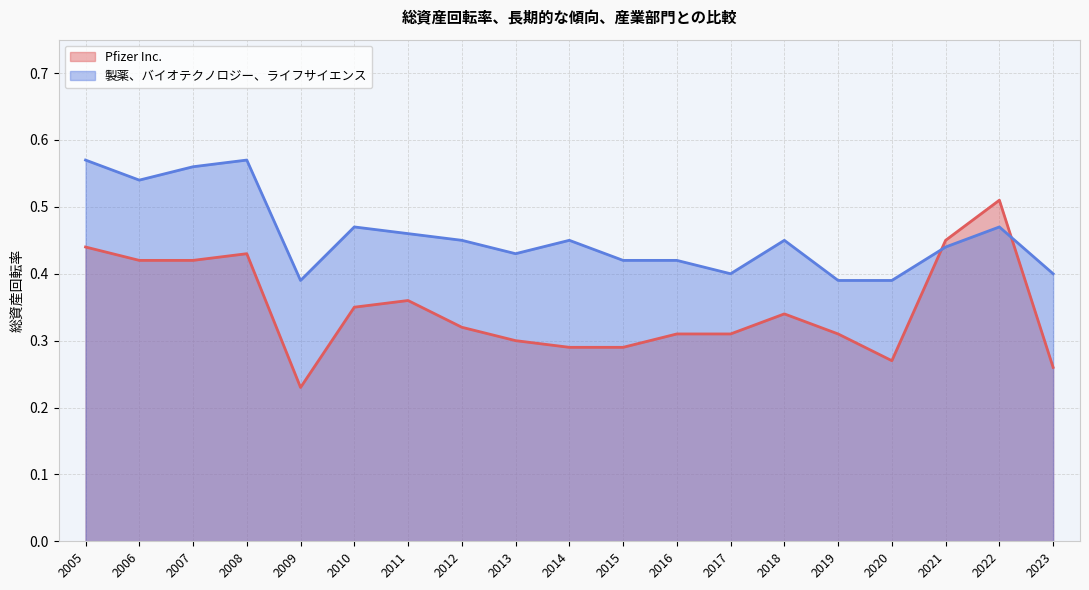

Reading left to right, extract all data points from this chart.

Pfizer Inc.: 2023=0.3	2022=0.5	2021=0.5	2020=0.3	2019=0.3	2018=0.3	2017=0.3	2016=0.3	2015=0.3	2014=0.3	2013=0.3	2012=0.3	2011=0.4	2010=0.3	2009=0.2	2008=0.4	2007=0.4	2006=0.4	2005=0.4
製薬、バイオテクノロジー、ライフサイエンス: 2023=0.4	2022=0.5	2021=0.4	2020=0.4	2019=0.4	2018=0.5	2017=0.4	2016=0.4	2015=0.4	2014=0.5	2013=0.4	2012=0.5	2011=0.5	2010=0.5	2009=0.4	2008=0.6	2007=0.6	2006=0.5	2005=0.6